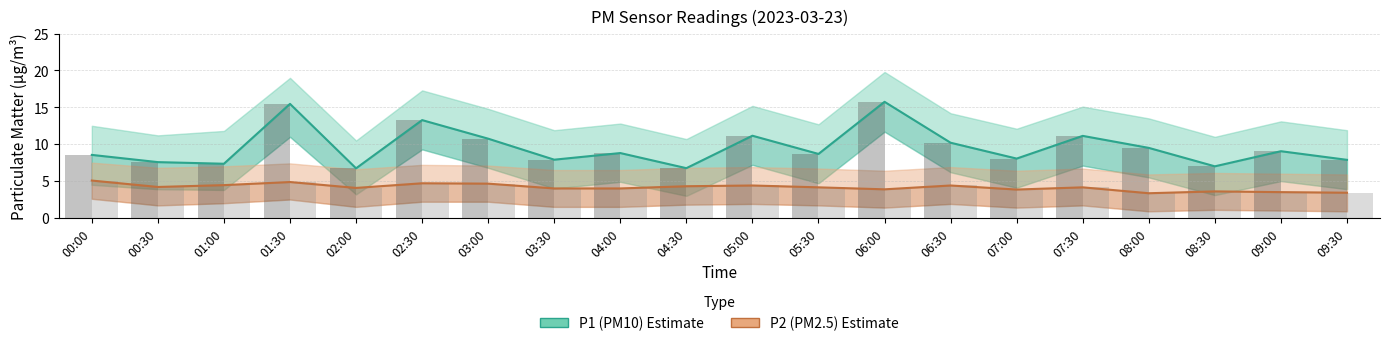

Read the P1 bars value at 07:30.

11.1